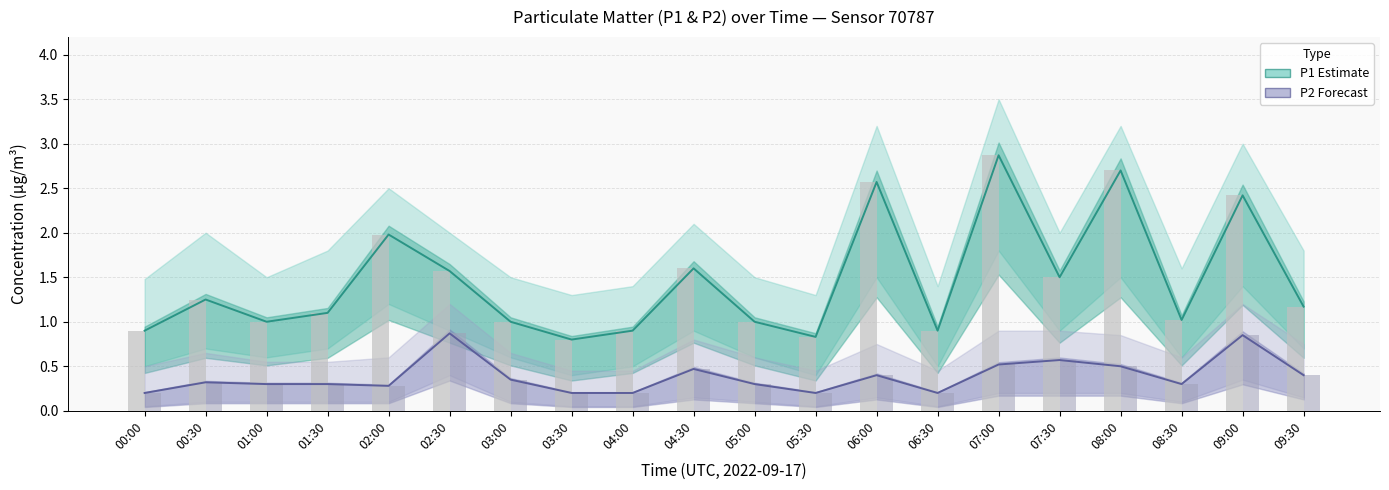

Reading left to right, list all the values displayed in this chart.

P1 (Estimate): 00:00=0.9	00:30=1.2	01:00=1.0	01:30=1.1	02:00=2.0	02:30=1.6	03:00=1.0	03:30=0.8	04:00=0.9	04:30=1.6	05:00=1.0	05:30=0.8	06:00=2.6	06:30=0.9	07:00=2.9	07:30=1.5	08:00=2.7	08:30=1.0	09:00=2.4	09:30=1.2
P2 (Forecast): 00:00=0.2	00:30=0.3	01:00=0.3	01:30=0.3	02:00=0.3	02:30=0.9	03:00=0.3	03:30=0.2	04:00=0.2	04:30=0.5	05:00=0.3	05:30=0.2	06:00=0.4	06:30=0.2	07:00=0.5	07:30=0.6	08:00=0.5	08:30=0.3	09:00=0.8	09:30=0.4
P1 bar: 00:00=0.9	00:30=1.2	01:00=1.0	01:30=1.1	02:00=2.0	02:30=1.6	03:00=1.0	03:30=0.8	04:00=0.9	04:30=1.6	05:00=1.0	05:30=0.8	06:00=2.6	06:30=0.9	07:00=2.9	07:30=1.5	08:00=2.7	08:30=1.0	09:00=2.4	09:30=1.2
P2 bar: 00:00=0.2	00:30=0.3	01:00=0.3	01:30=0.3	02:00=0.3	02:30=0.9	03:00=0.3	03:30=0.2	04:00=0.2	04:30=0.5	05:00=0.3	05:30=0.2	06:00=0.4	06:30=0.2	07:00=0.5	07:30=0.6	08:00=0.5	08:30=0.3	09:00=0.8	09:30=0.4